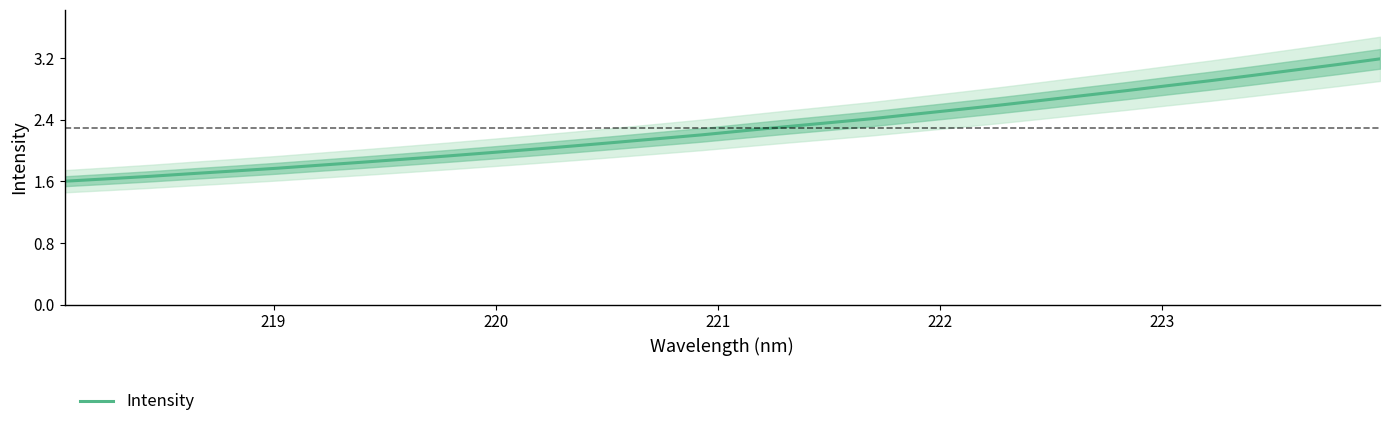

What is the lowest value of the Intensity series?

1.6